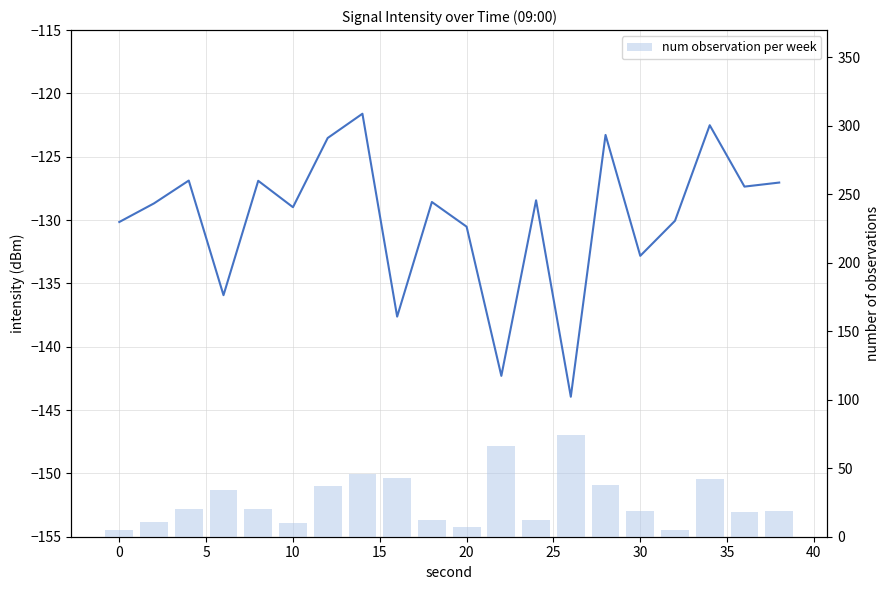

How many series are shown in this chart?

2